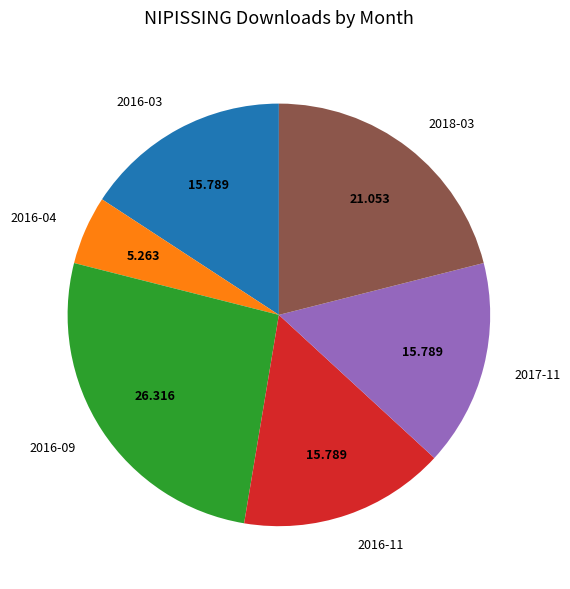

How many slices are in this pie chart?

6